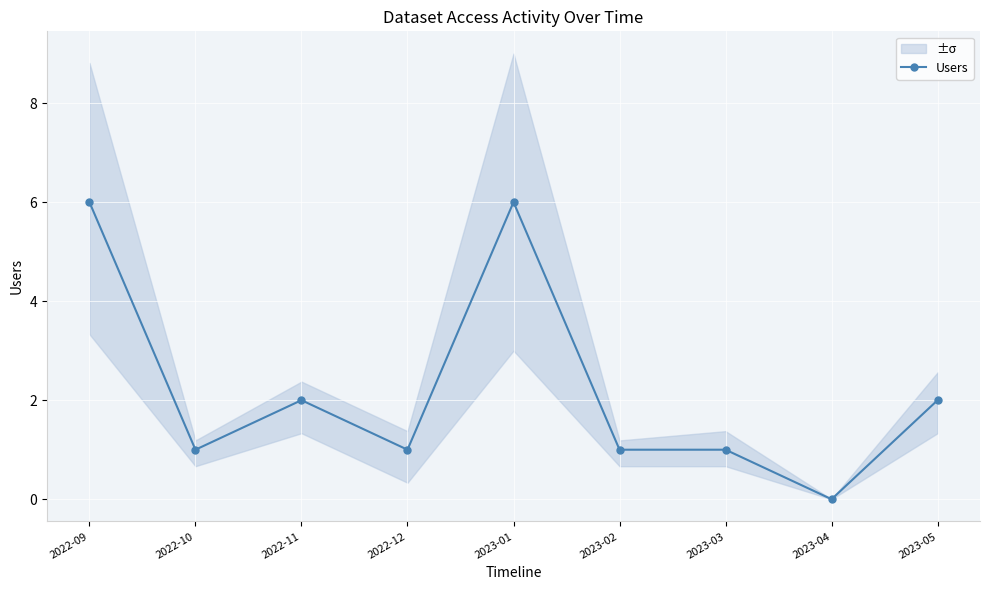

At which label does the data first exceed 1?

2022-09